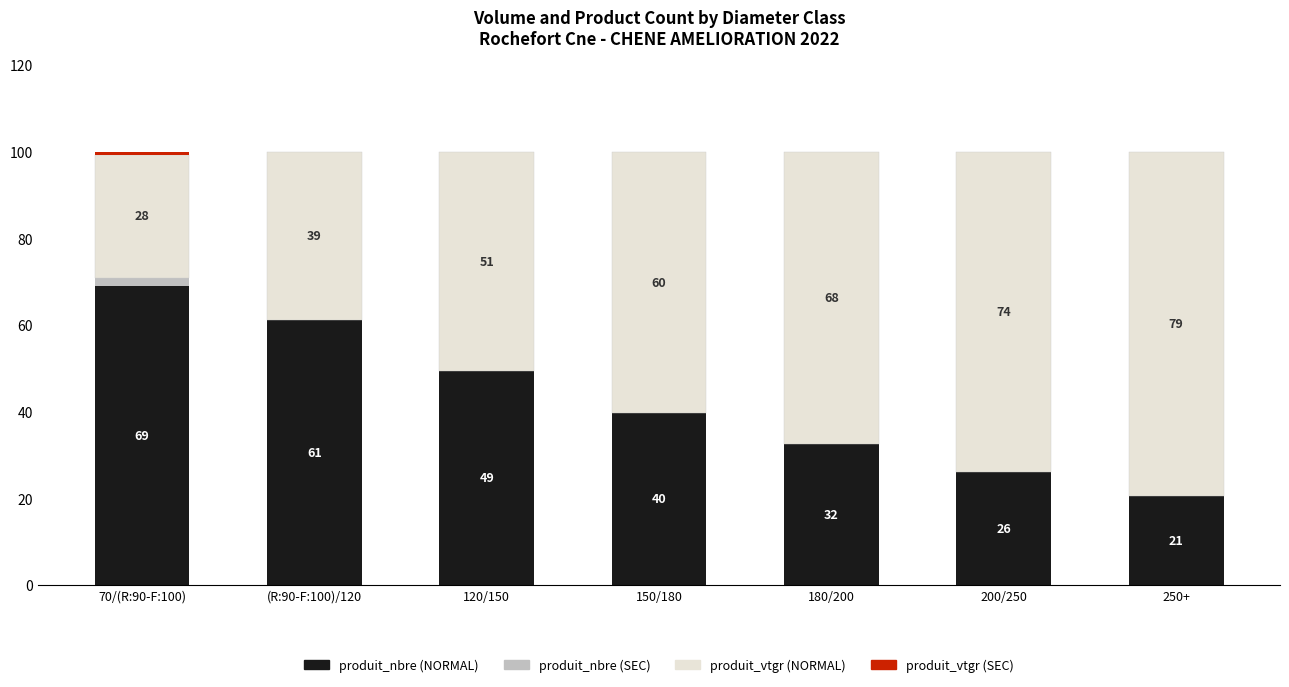

Does the chart contain stacked bars?

Yes